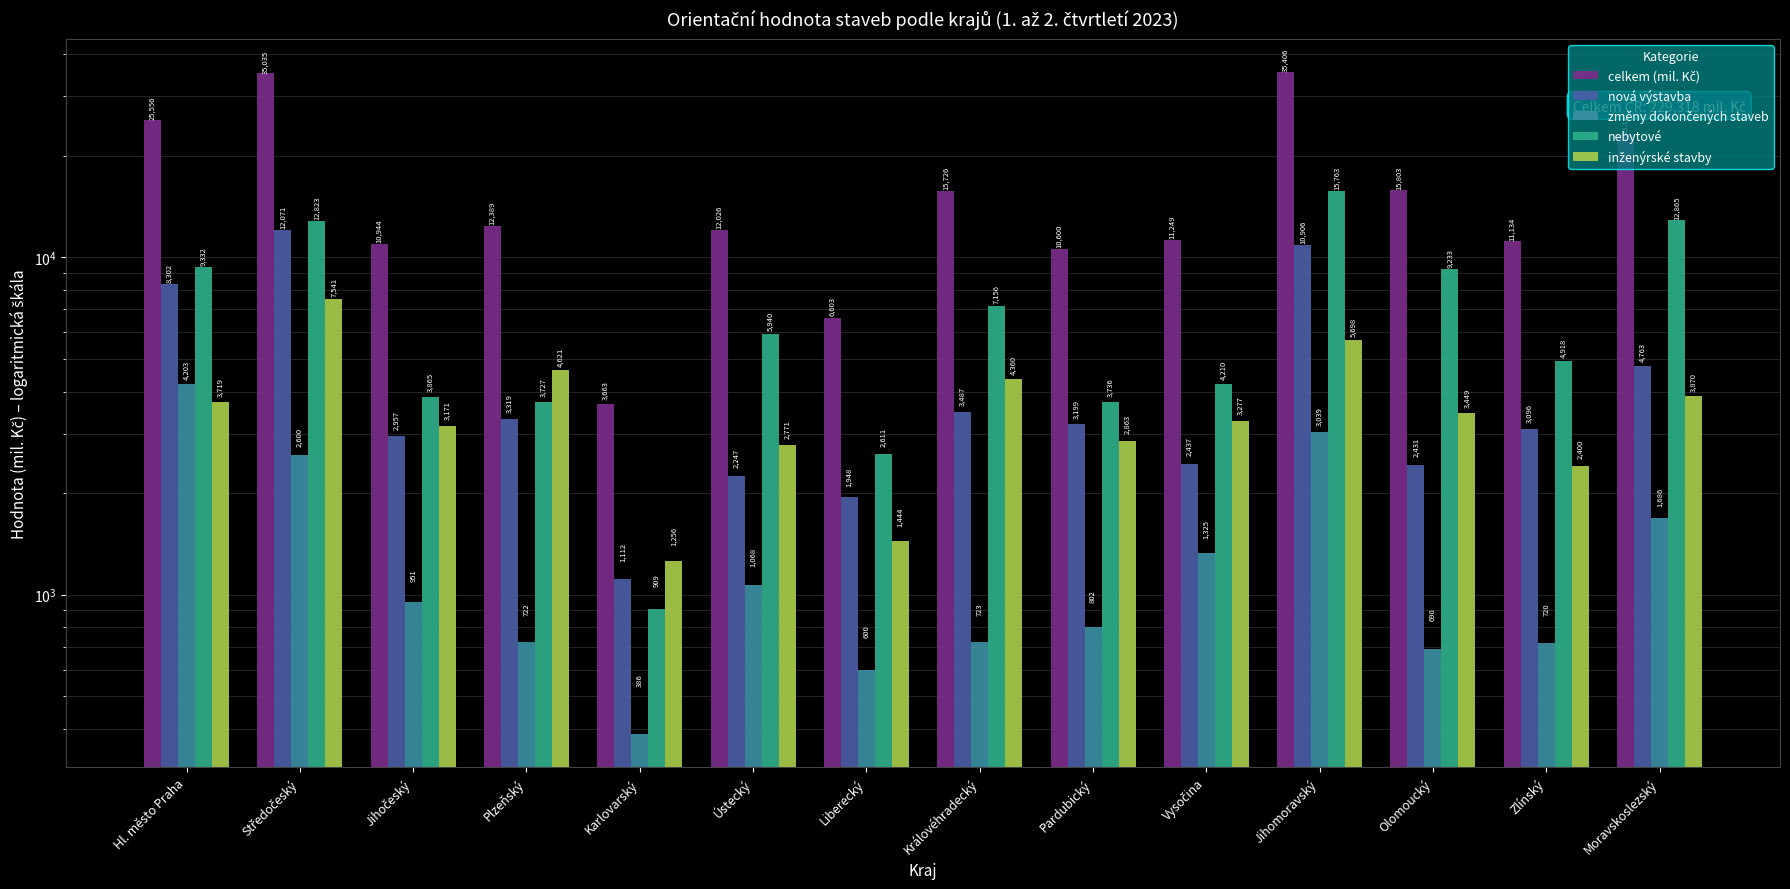

What are all the series names shown in the legend?

celkem (mil. Kč), nová výstavba, změny dokončených staveb, nebytové, inženýrské stavby